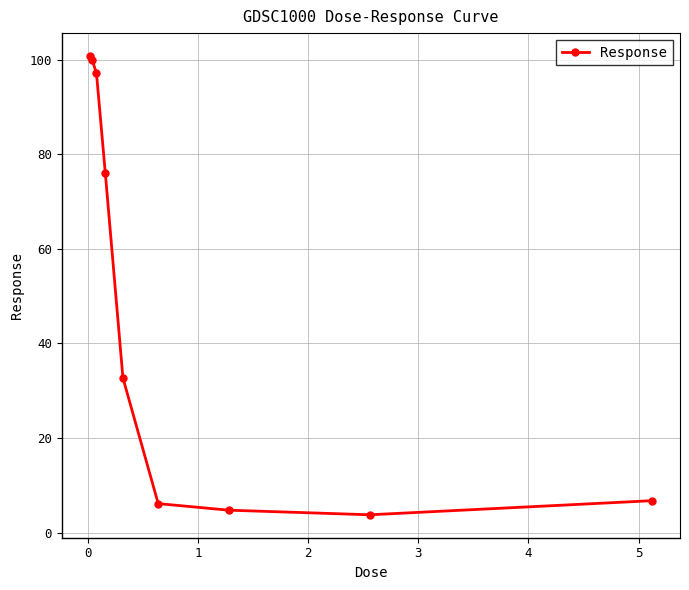

Does the chart have visible grid lines?

Yes